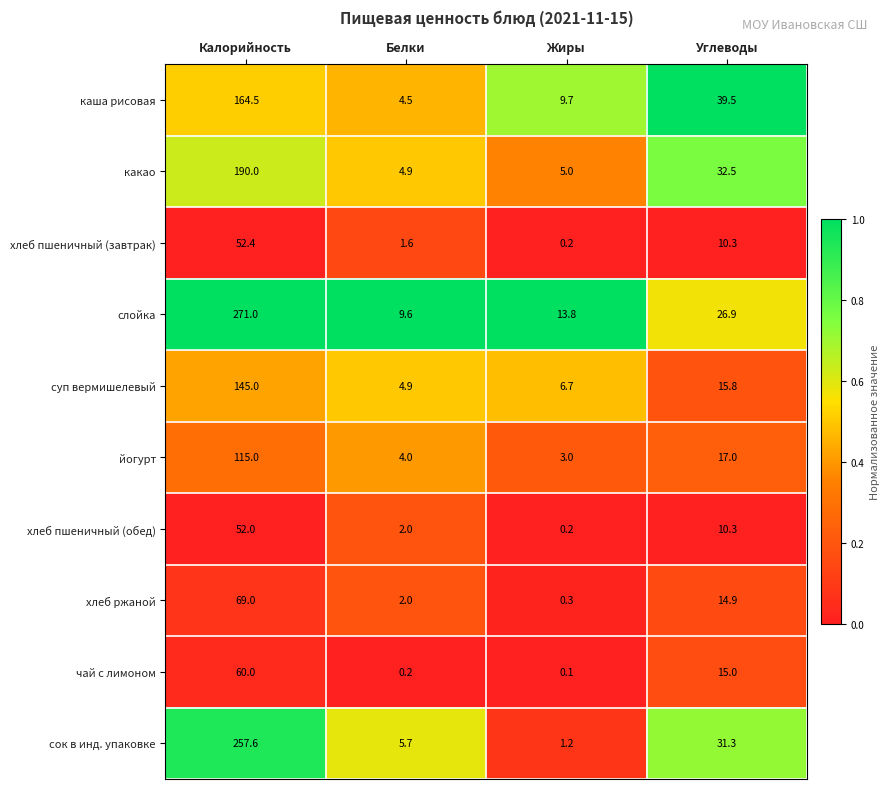

Which series has the largest total across all categories?

слойка